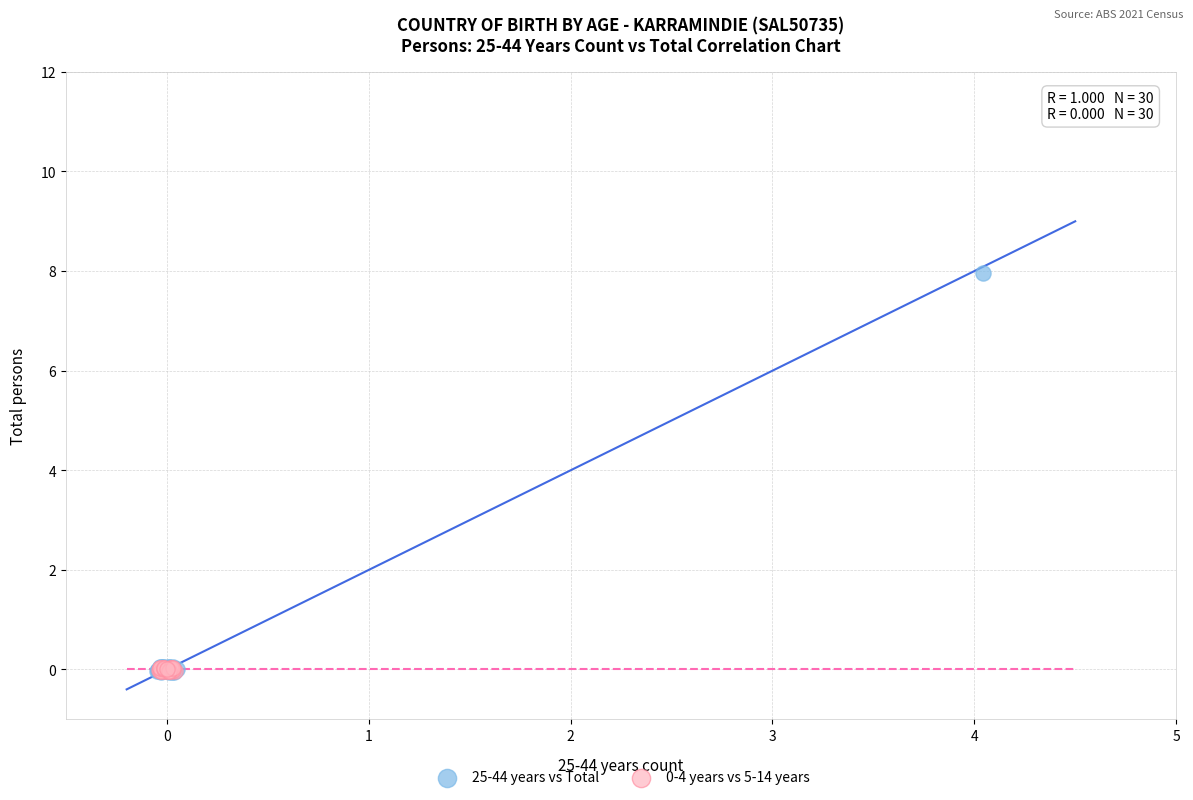

Which series reaches the maximum Y coordinate?

25-44 years vs Total